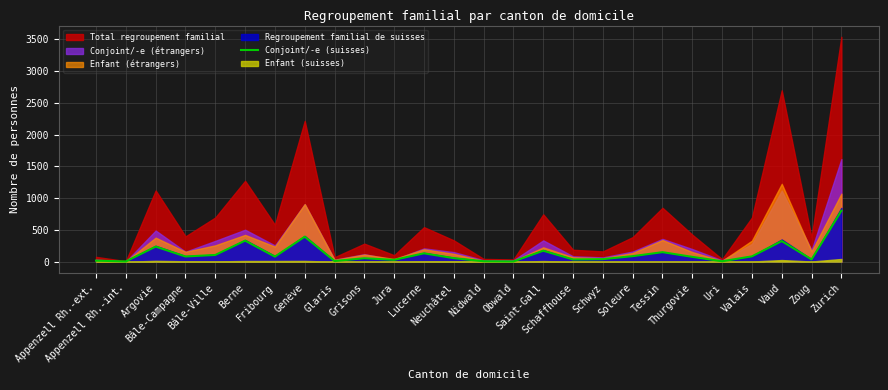

What is the highest value of the Conjoint/-e (suisses) series?

802